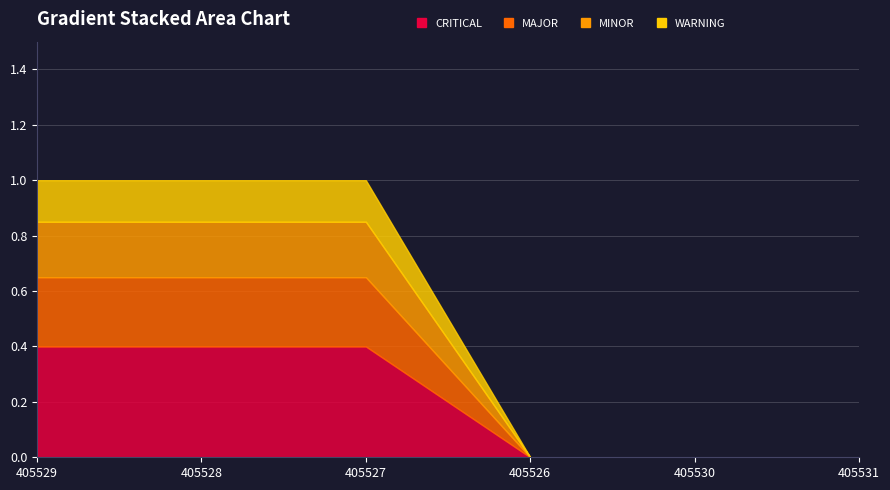

How many positive values are there?

3